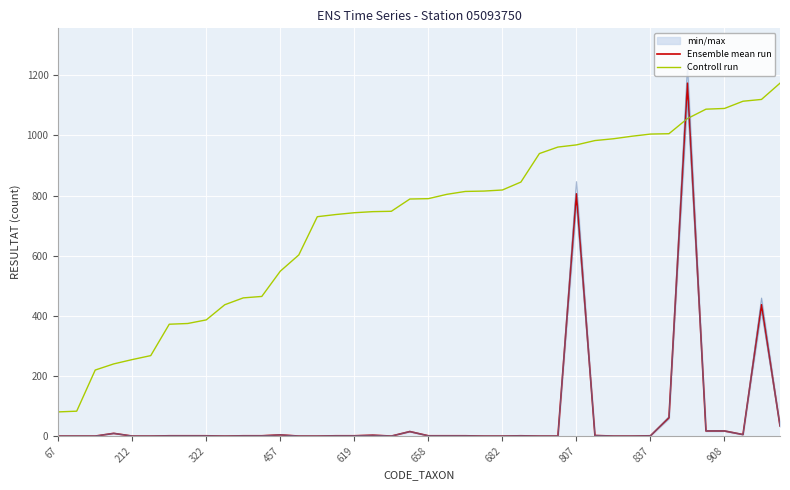

What is the difference between the second highest and minimum values in the Ensemble mean run series?

806.0